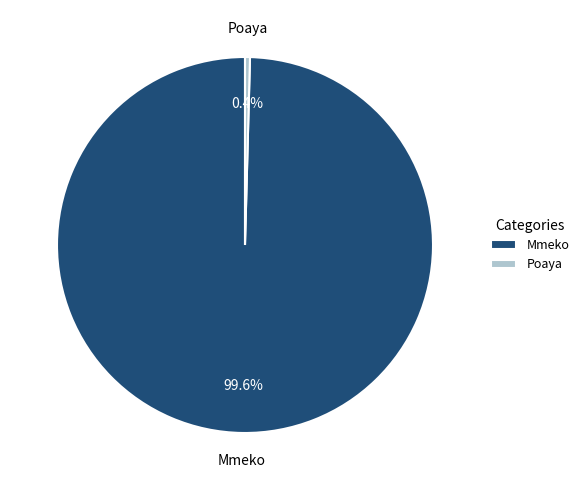

Which slice is the smallest?

Poaya